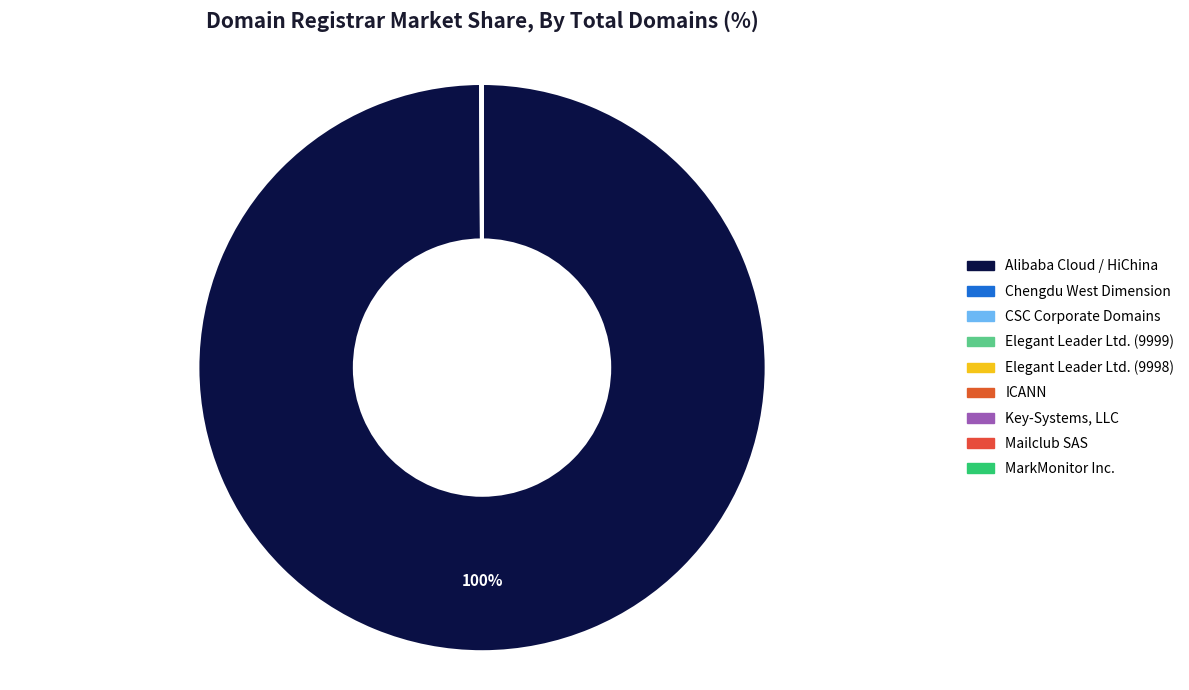

Which category has the biggest portion of the pie?

Alibaba Cloud Computing Ltd. d/b/a HiChina